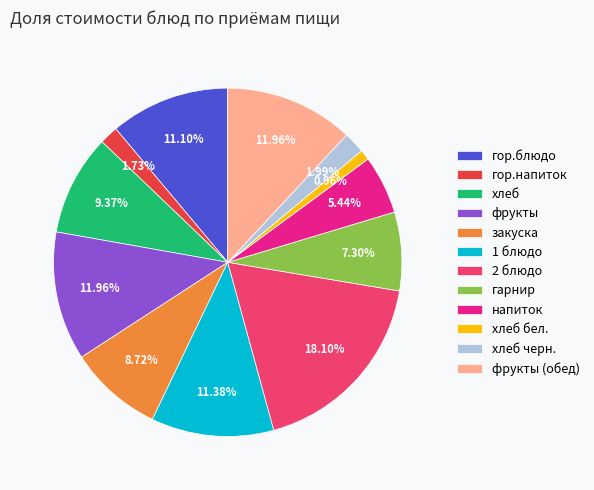

The хлеб slice represents 9% of the pie. True or false?

True